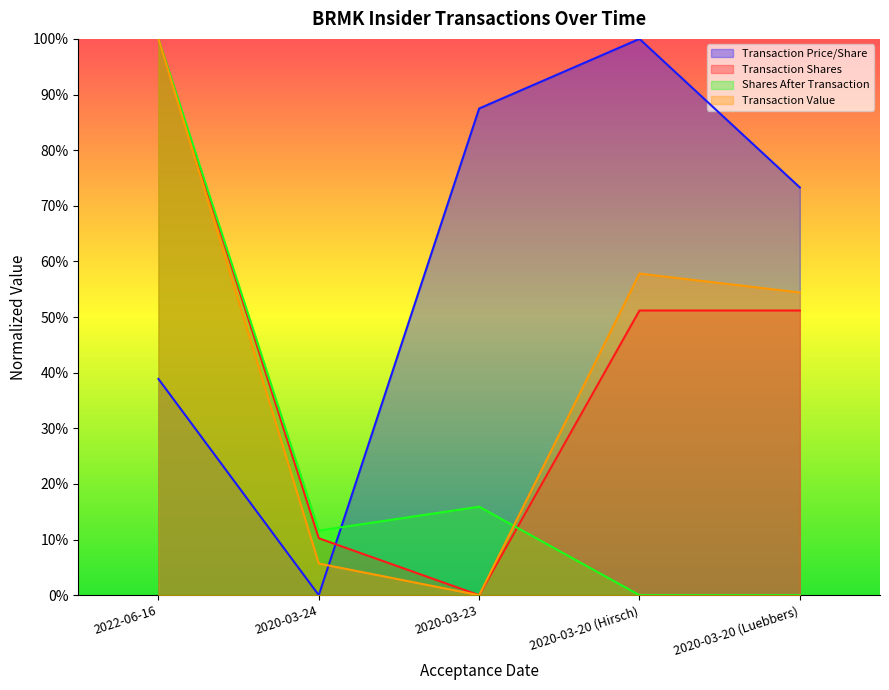

Rank the categories by transactionPricePerShare value from highest to lowest.

2020-03-20 (Hirsch), 2020-03-23, 2020-03-20 (Luebbers), 2022-06-16, 2020-03-24